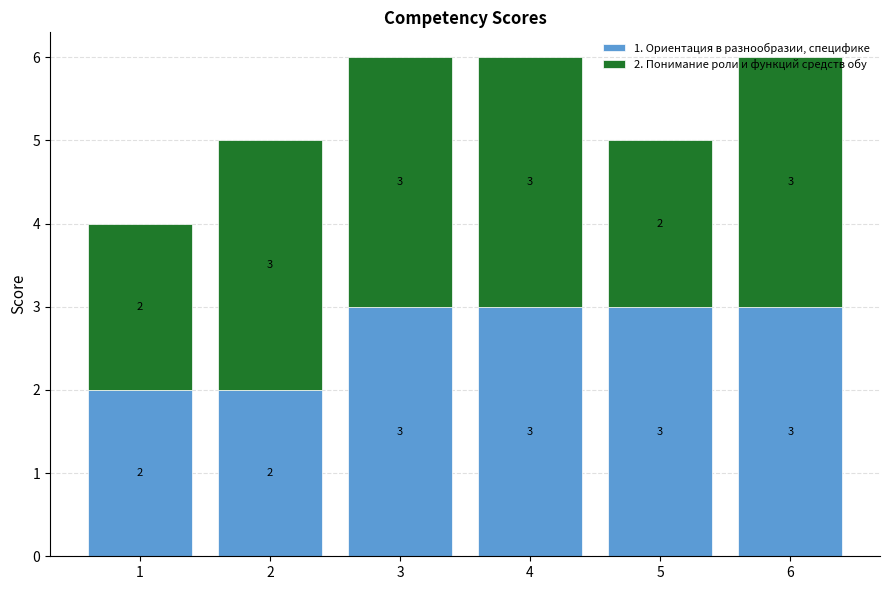

What is the total value across all series at 6?

6